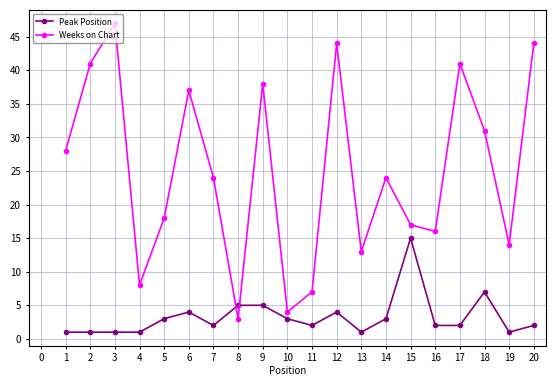

Which series has the widest spread of values?

Weeks on Chart